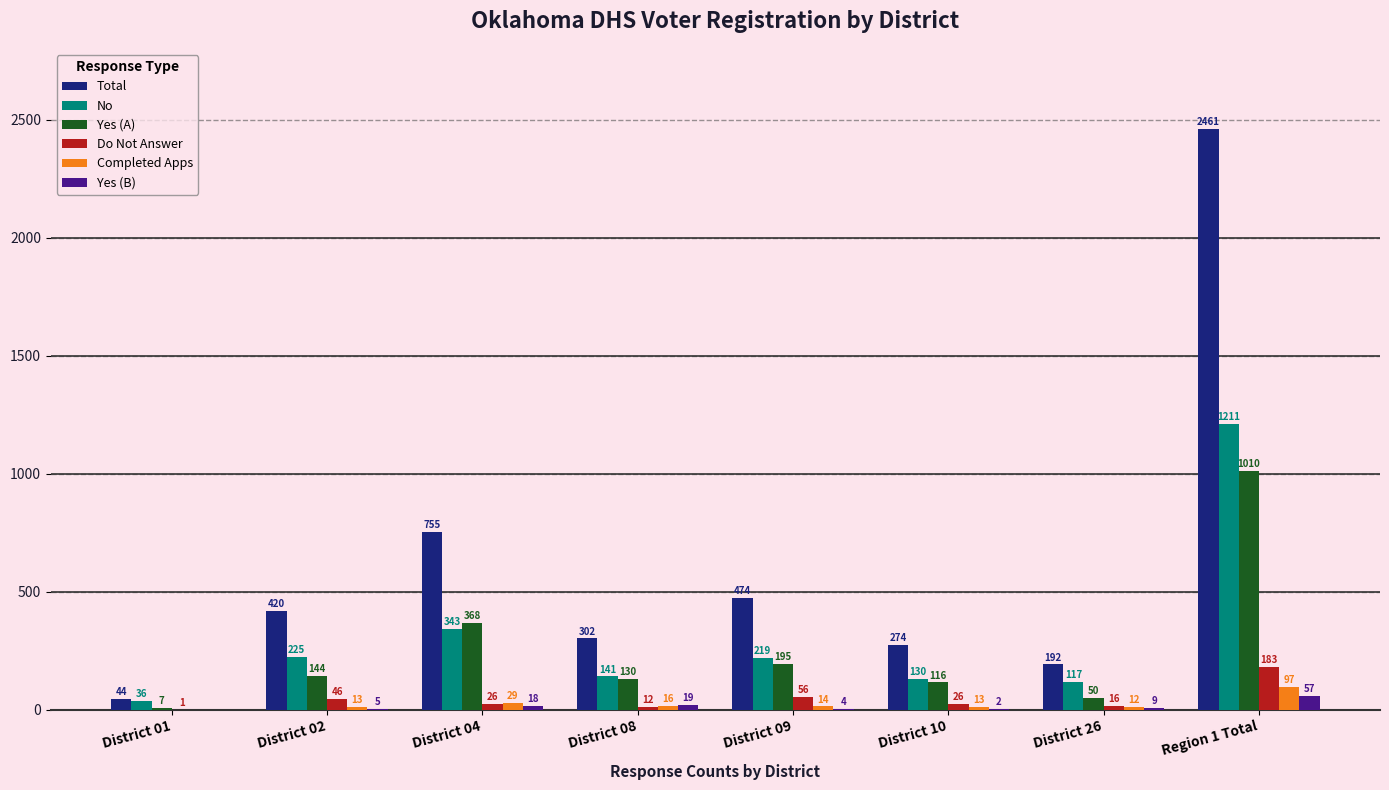

What is the sum of all Yes (A) values?

2020